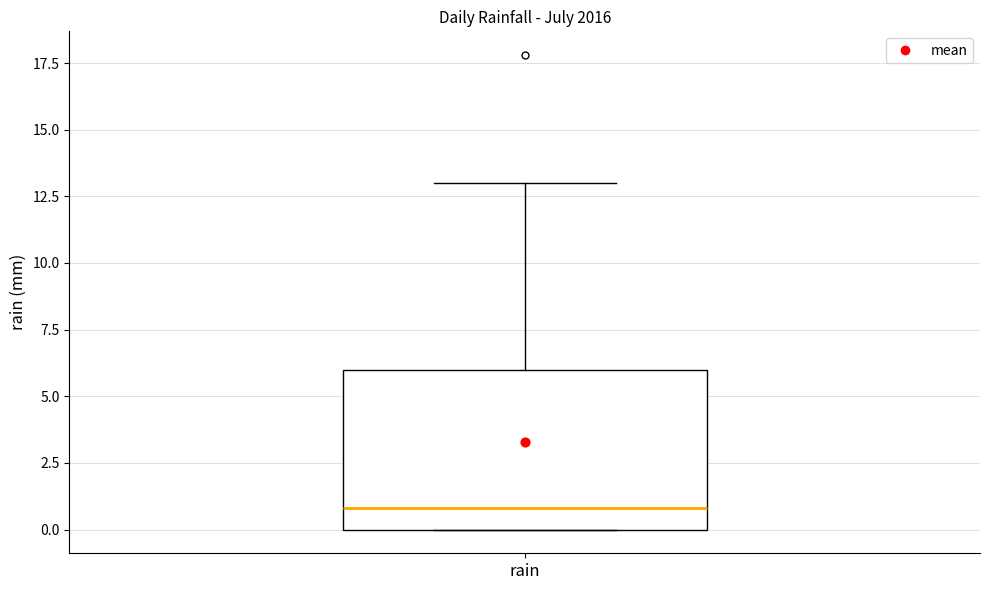

Transcribe this box plot: give where the median line is, the range the box spans, and where the two whiskers end, as read against the y-axis. The values are not printed on the chart, so give them approximately, as read against the axis.

median 1, box 0 to 6, whiskers 0 to 13